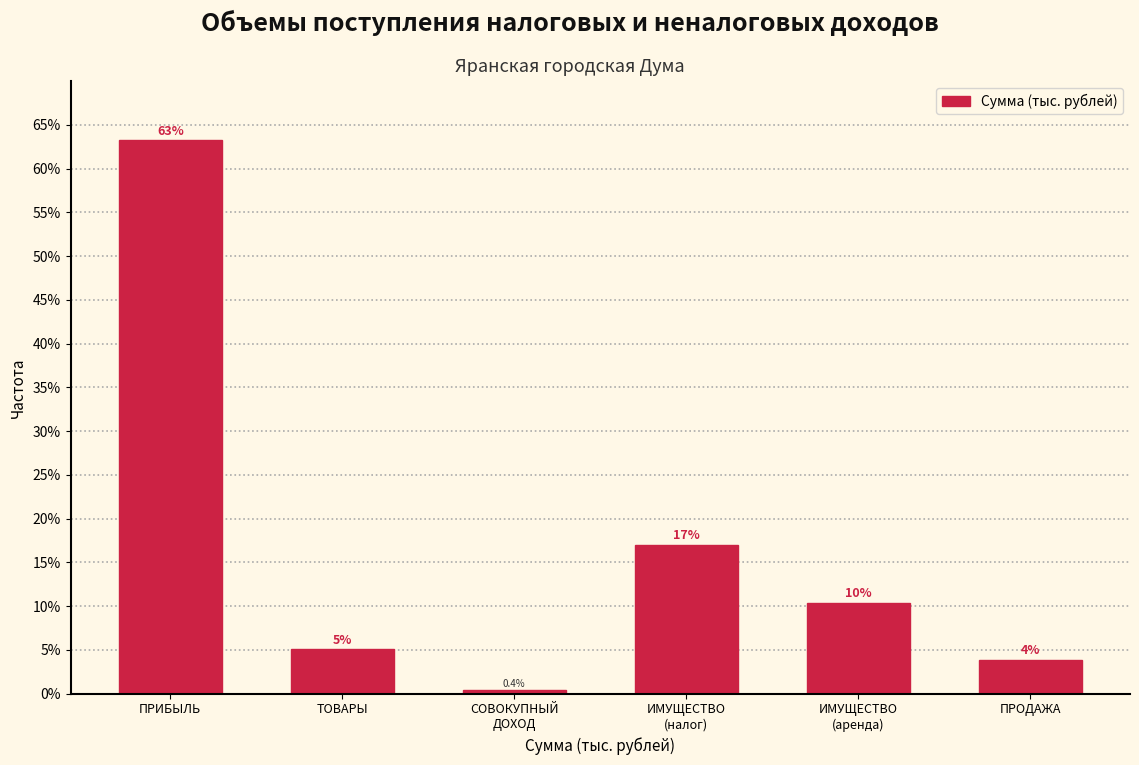

What is the value of the 6th bar from the left?

3.9